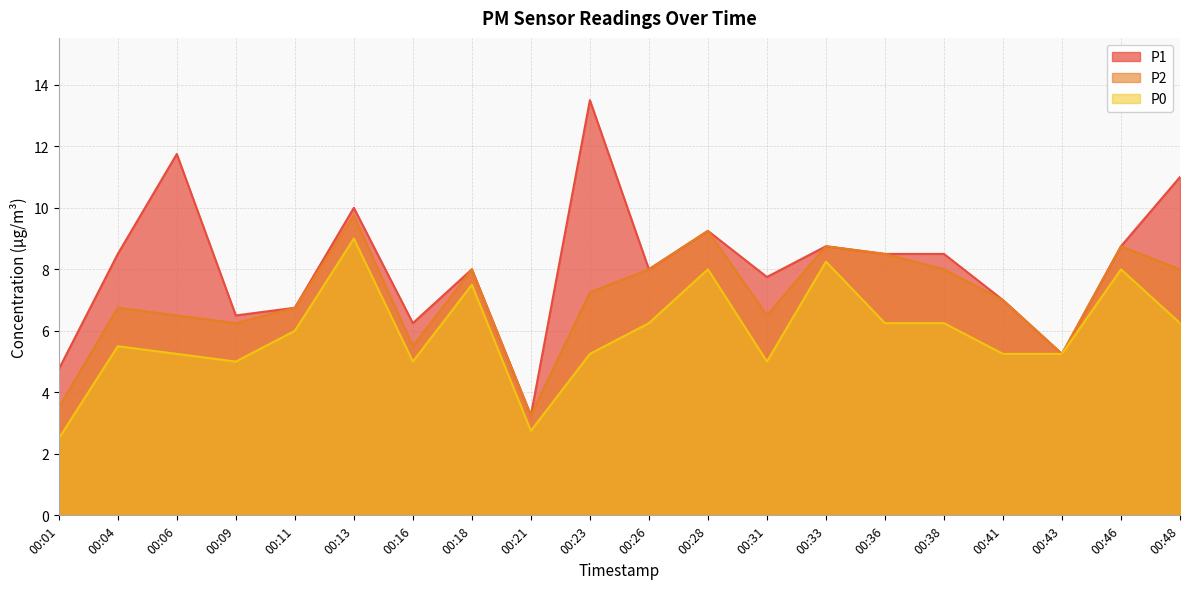

True or false: P1 has more than 2 points higher than both neighbors.

True